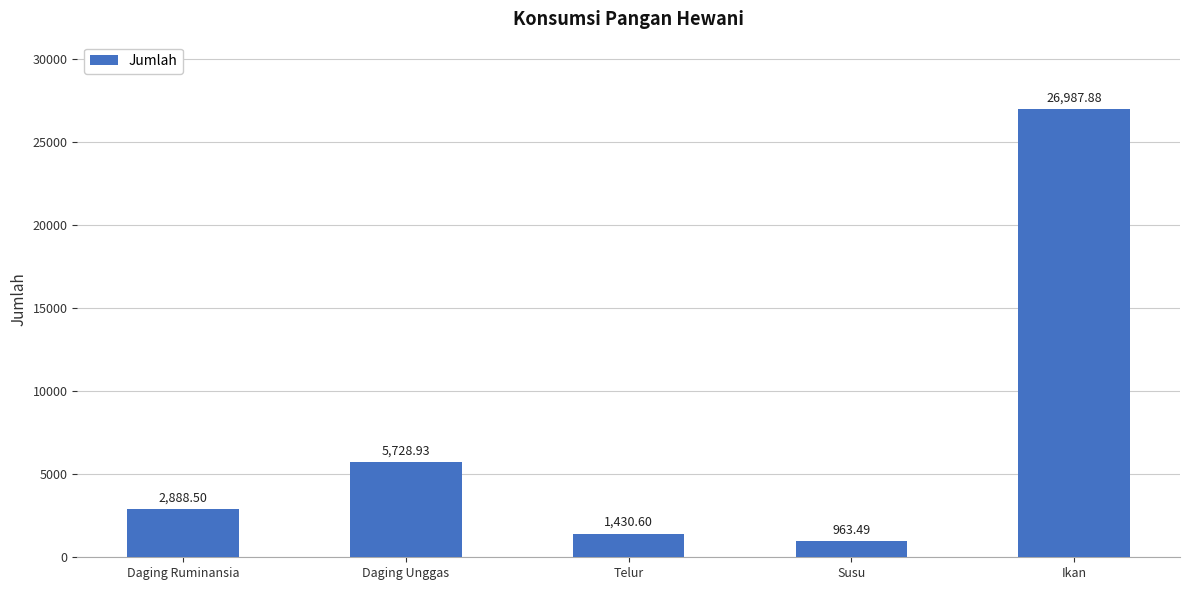

What is the maximum value shown in the chart?

26987.9